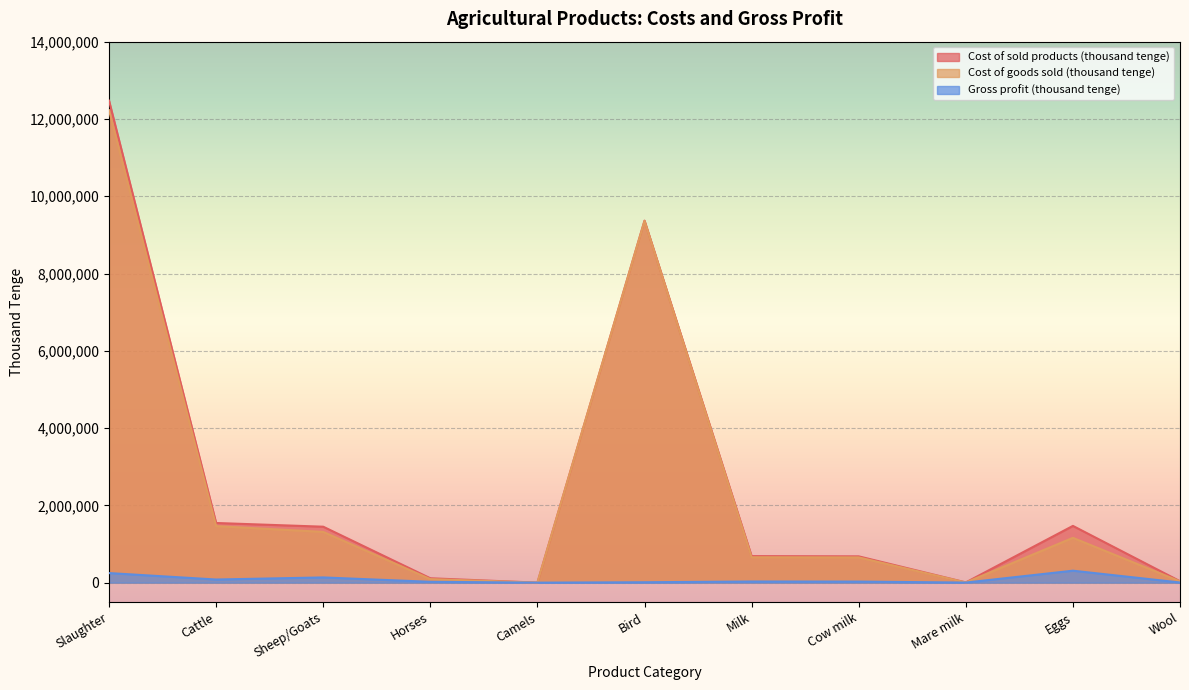

What are all the series names shown in the legend?

Cost of sold products (thousand tenge), Cost of goods sold (thousand tenge), Gross profit (thousand tenge)